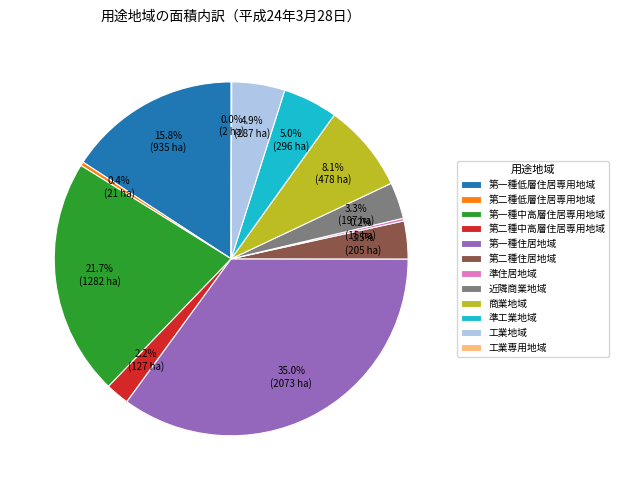

Which category has the biggest portion of the pie?

第一種住居地域